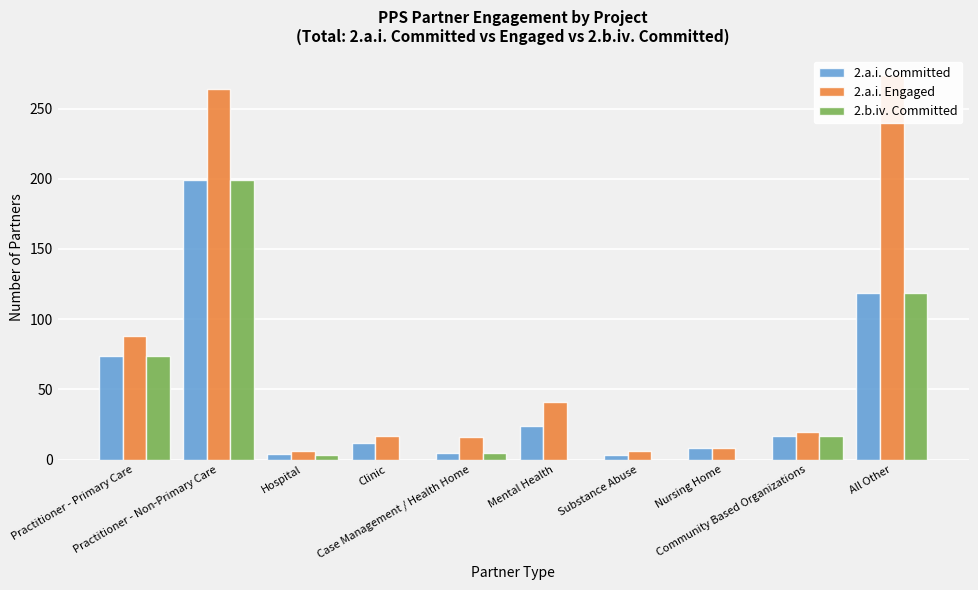

Does the chart contain stacked bars?

No